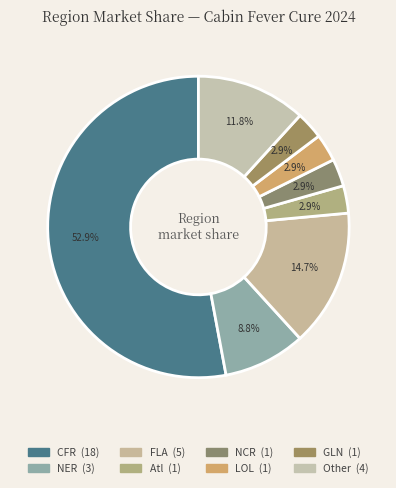

Does any single category account for the majority?

Yes